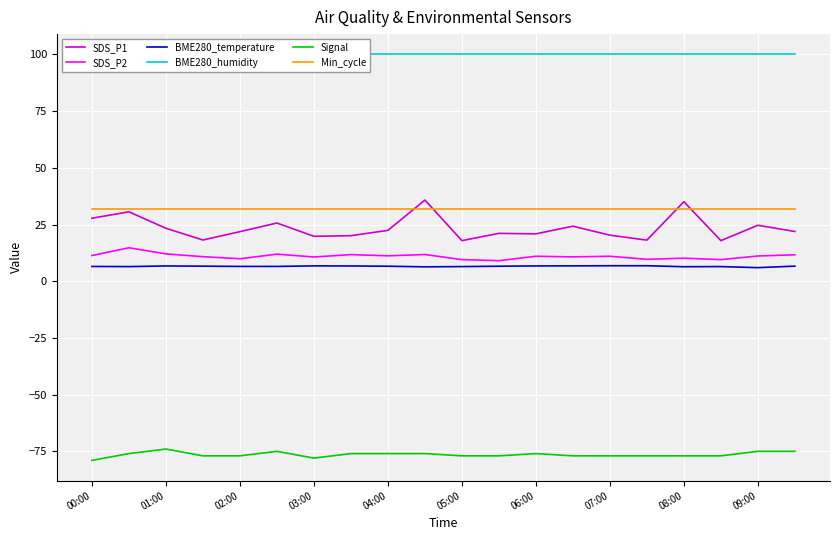

True or false: BME280_humidity and SDS_P1 intersect in this chart.

False